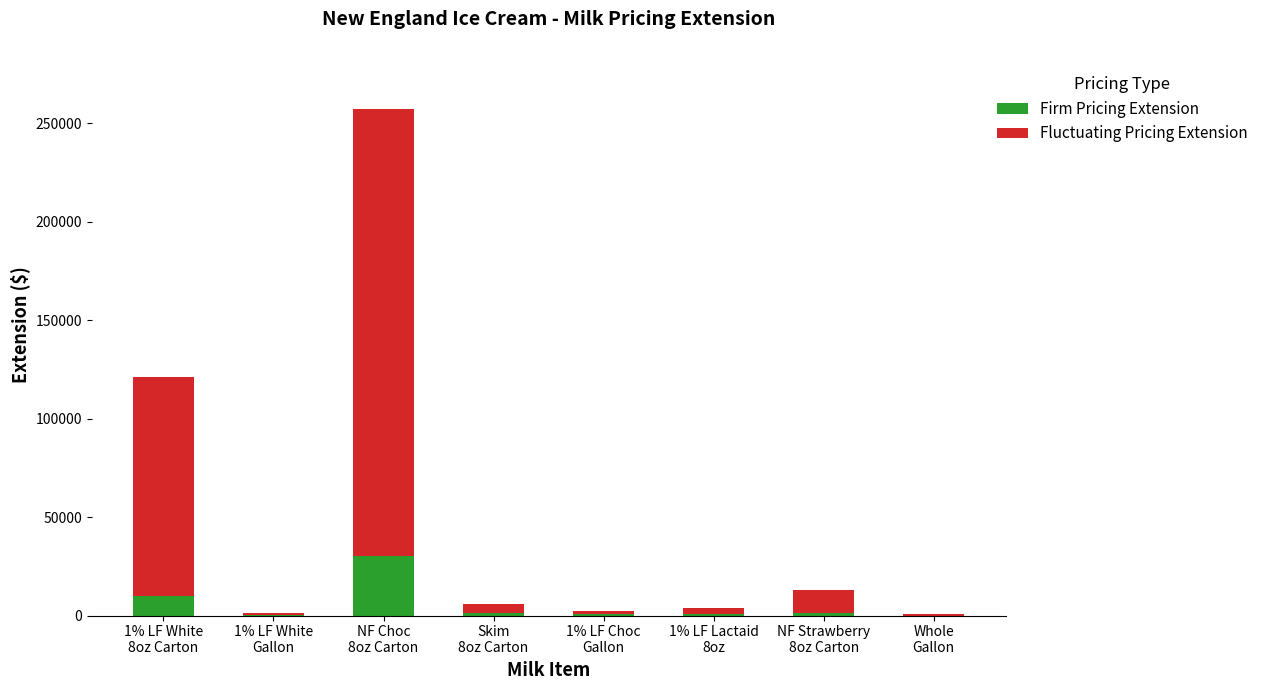

What is the sum of all Firm Pricing Extension values?

44366.2